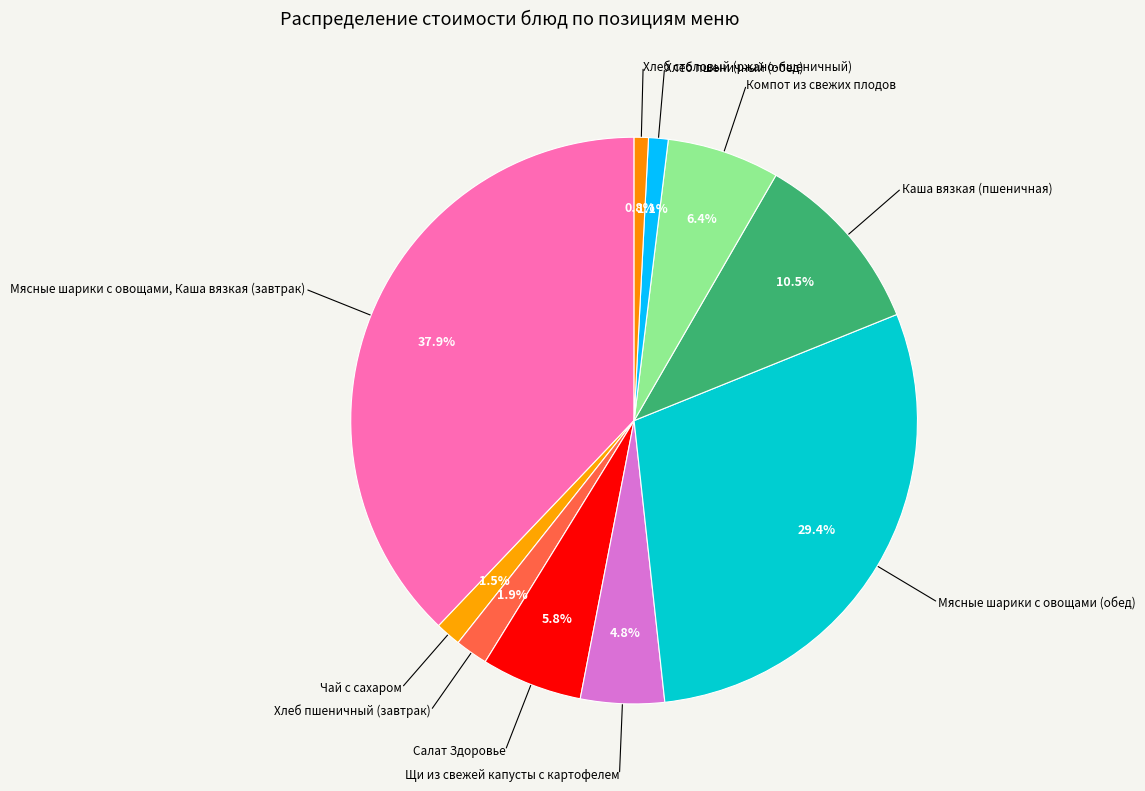

How many slices are in this pie chart?

10